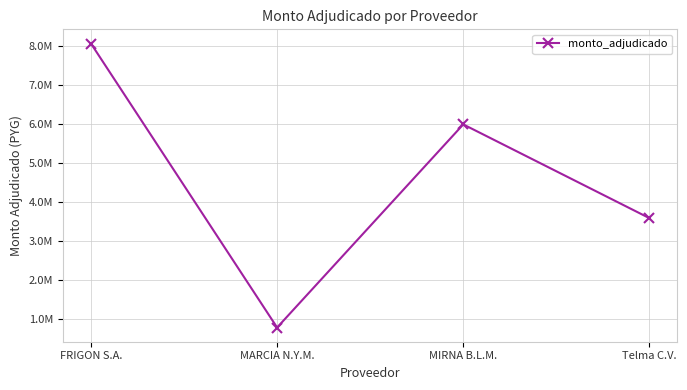

How many values exceed 5997650?

1